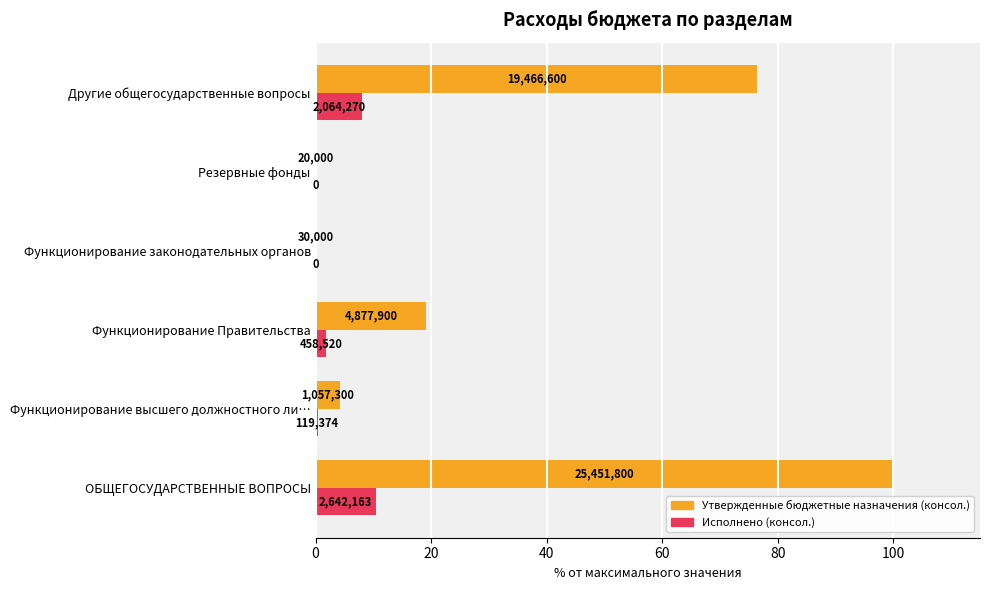

What is the greatest value displayed?

100.0